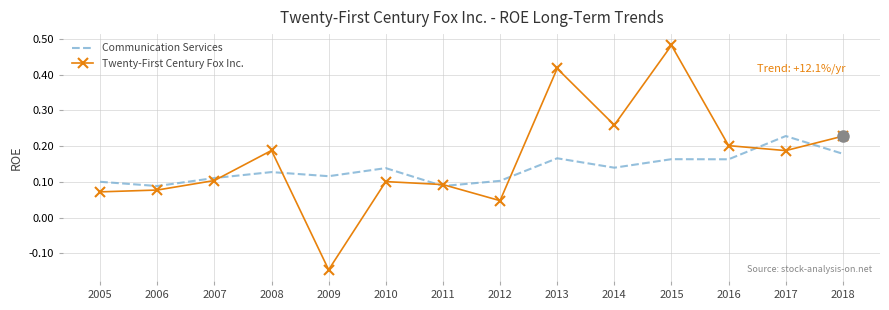

At which category is the sum across all series the highest?

2015